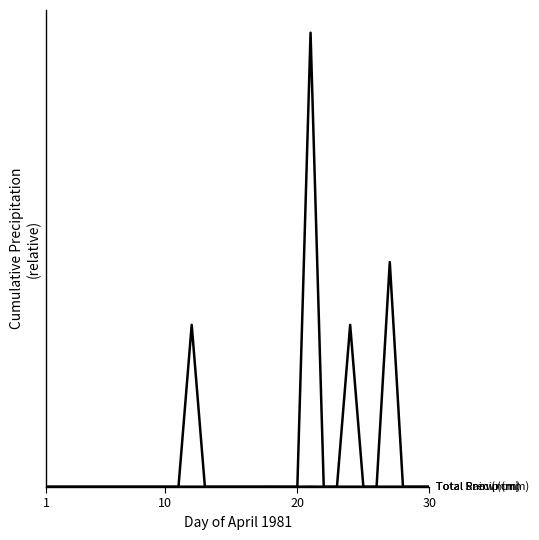

Is this an area chart (filled region under the line)?

No